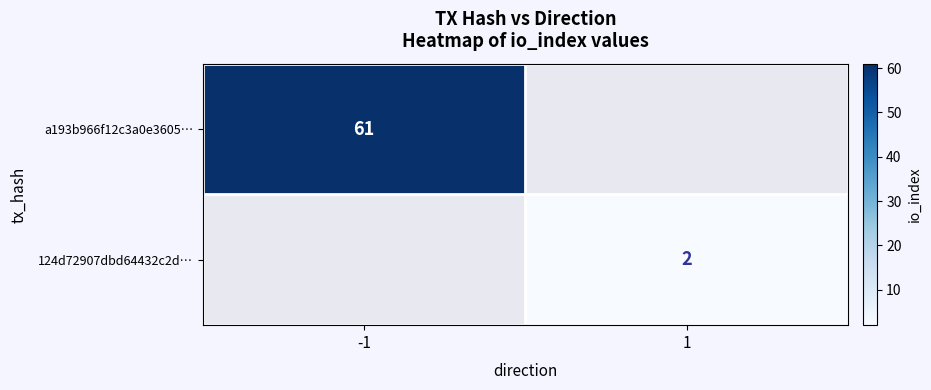

Is it true that a193b966f12c3a0e3605… equals 42 at -1?

False